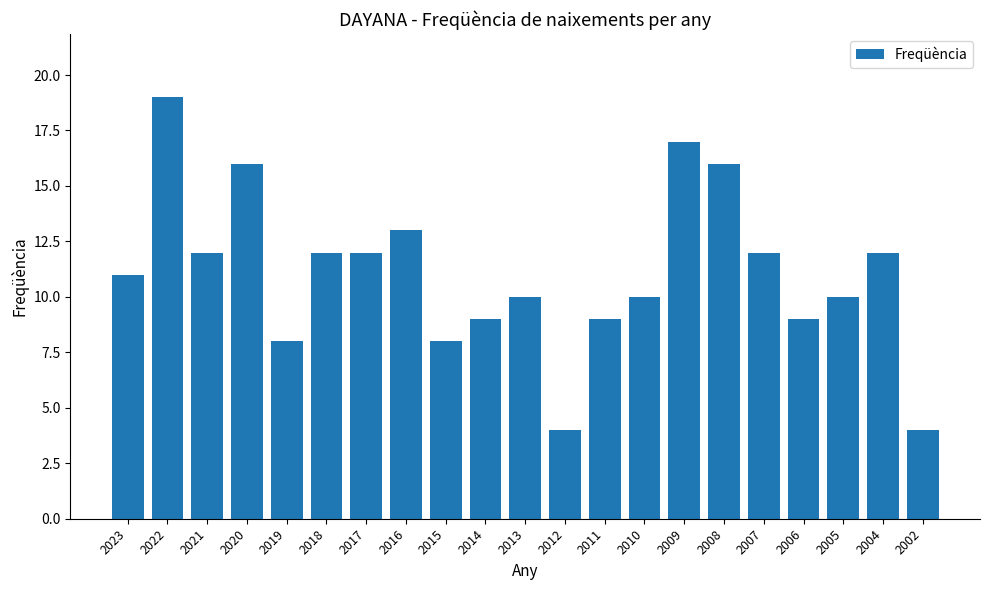

What is the value of the 16th bar from the left?

16